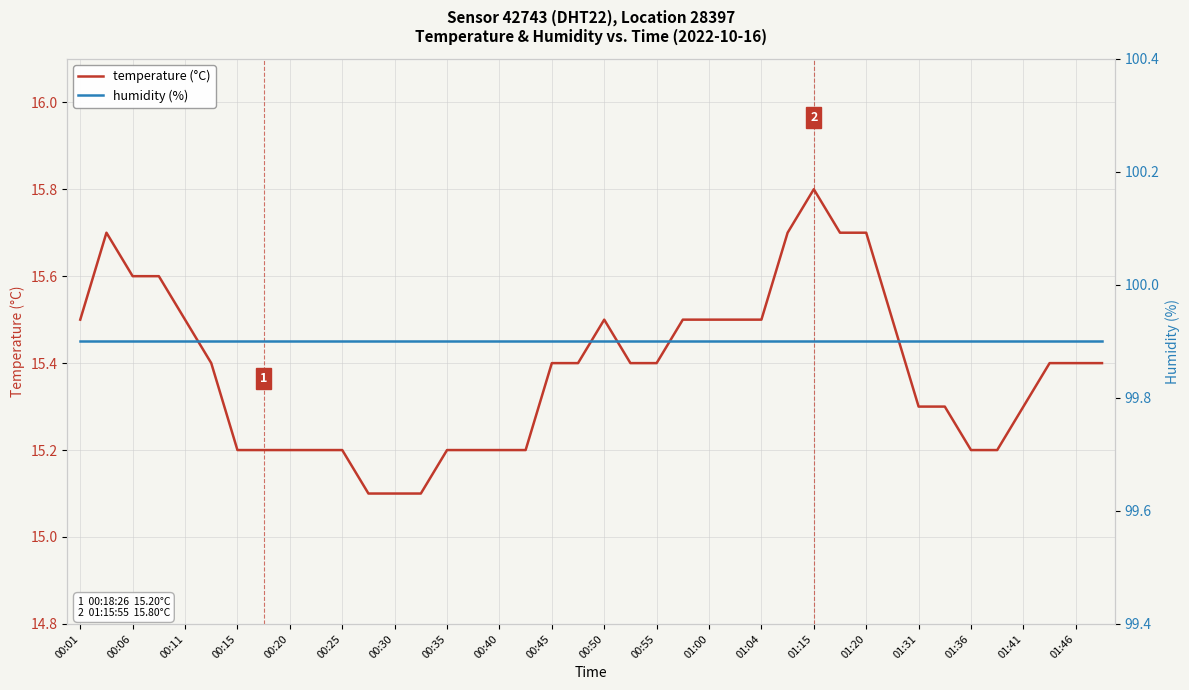

True or false: temperature (°C) has a value of 3.4 at 01:31.

False